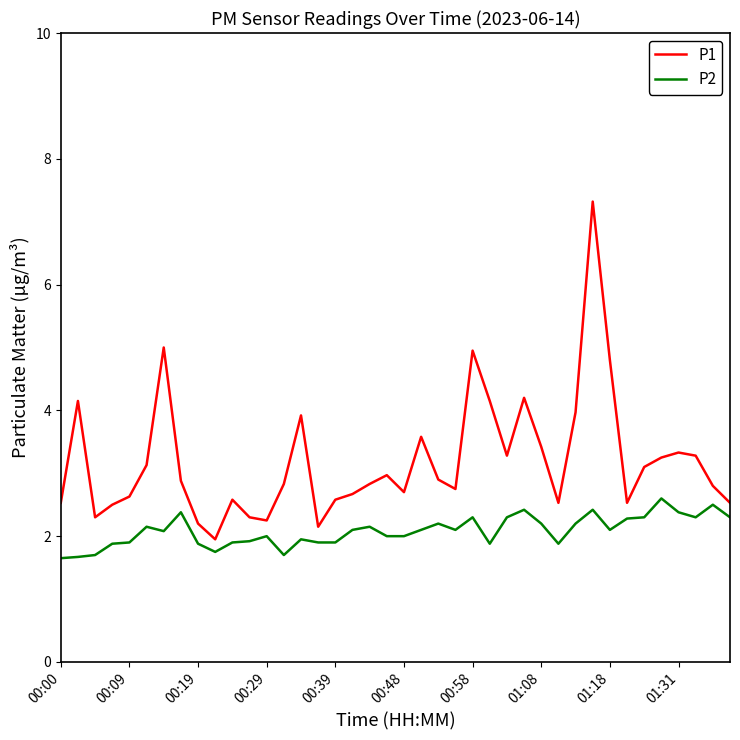

True or false: P1 and P2 cross at least once.

False